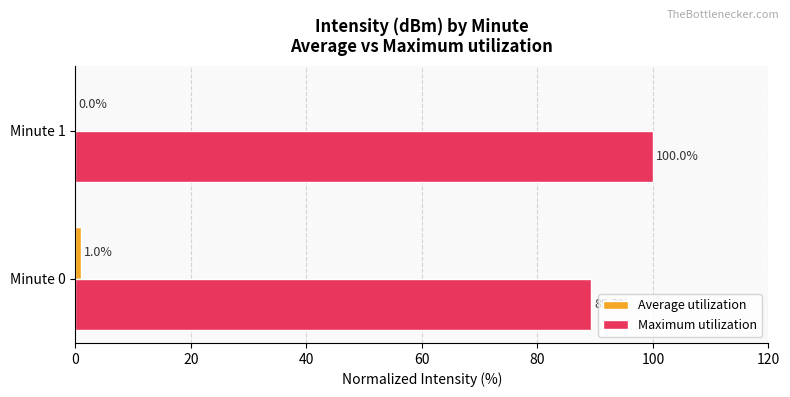

At which label is Maximum utilization closest to 94?

Minute 0